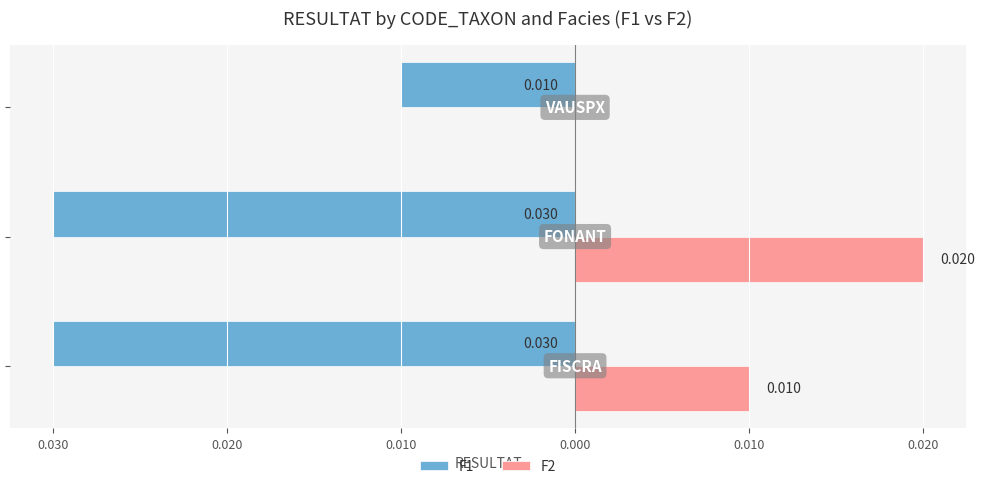

What is the sum of all F1 values?

-0.1